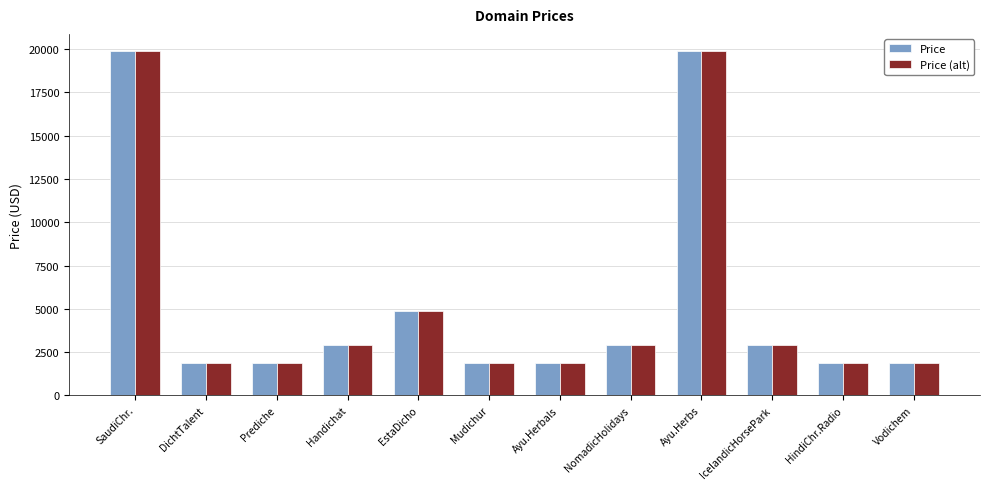

At how many categories does at least one series exceed 4436?

3